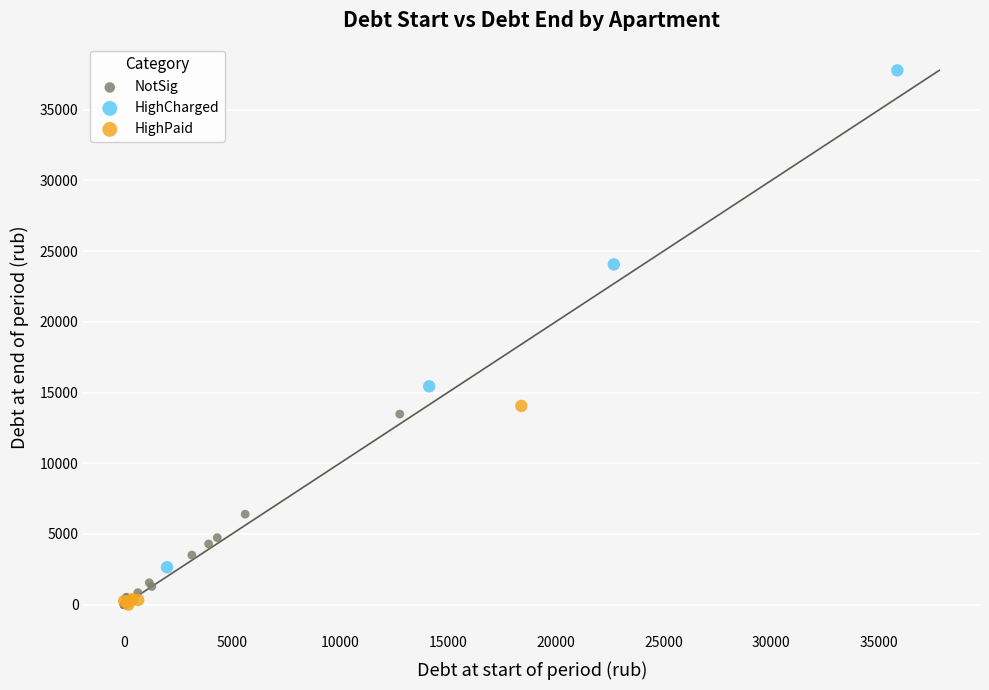

Which series has the largest Y range (max minus min)?

HighCharged